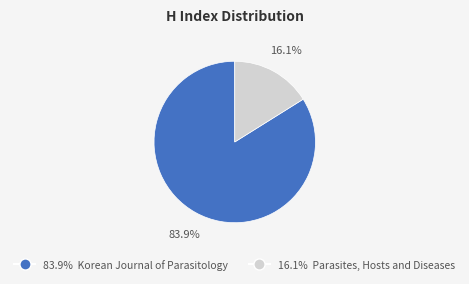

Is there any slice that represents more than half of the pie?

Yes